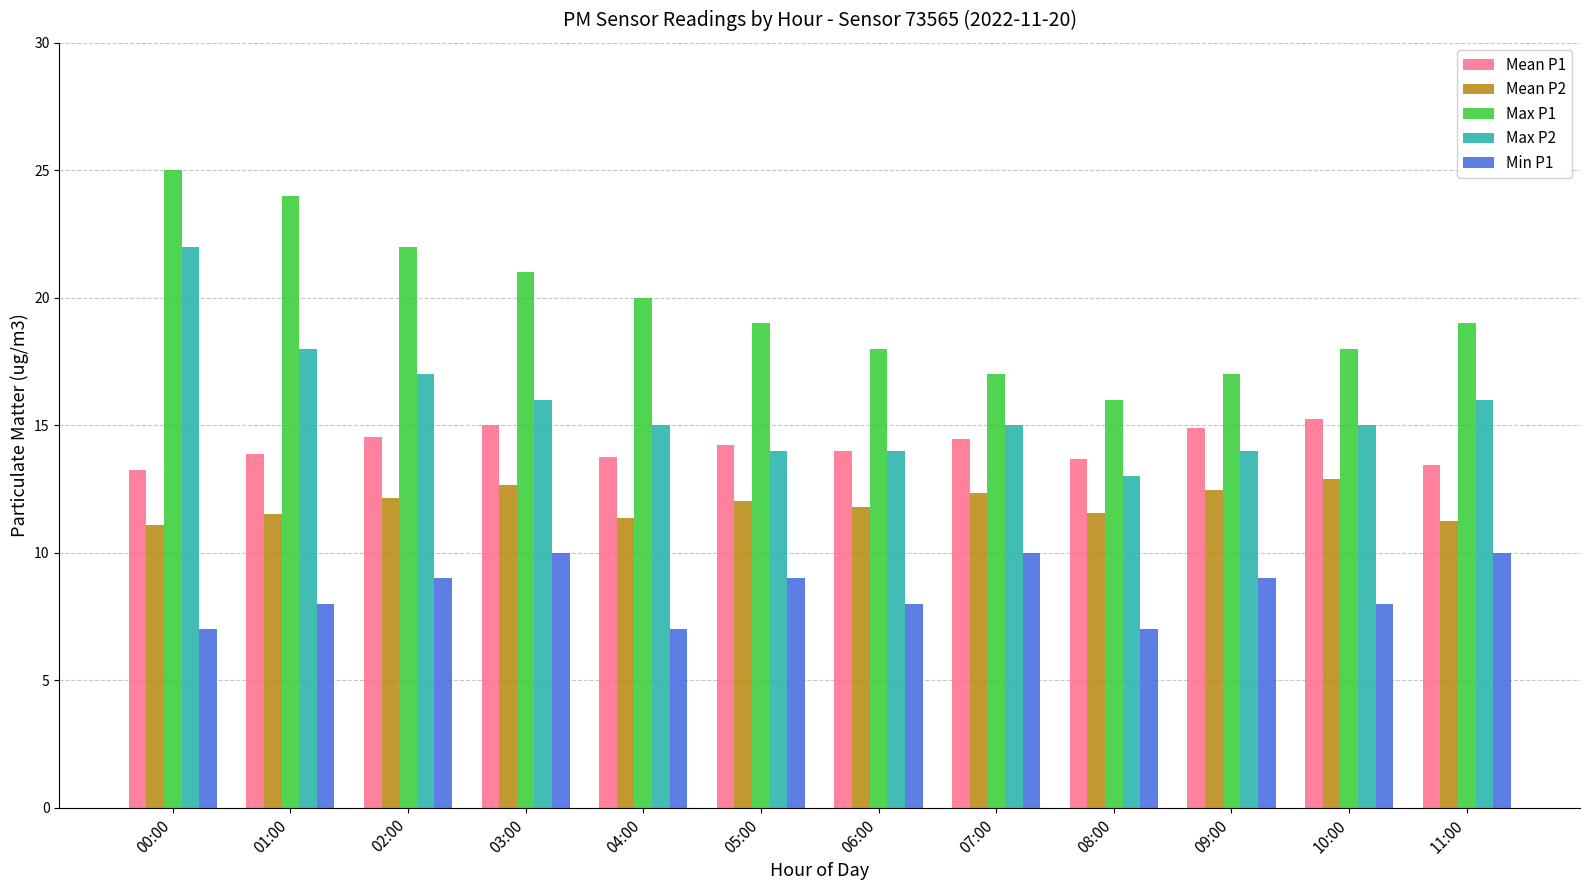

How many bars are there in total?

60